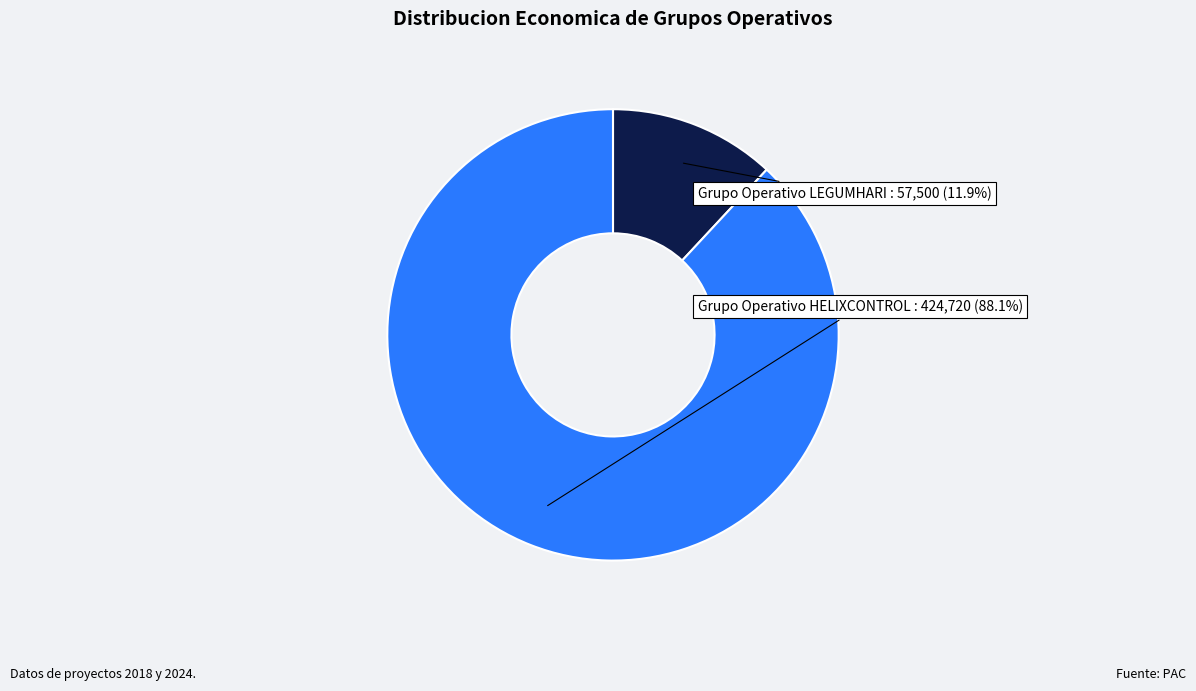

What portion of the pie excludes Grupo Operativo HELIXCONTROL?

11.9%